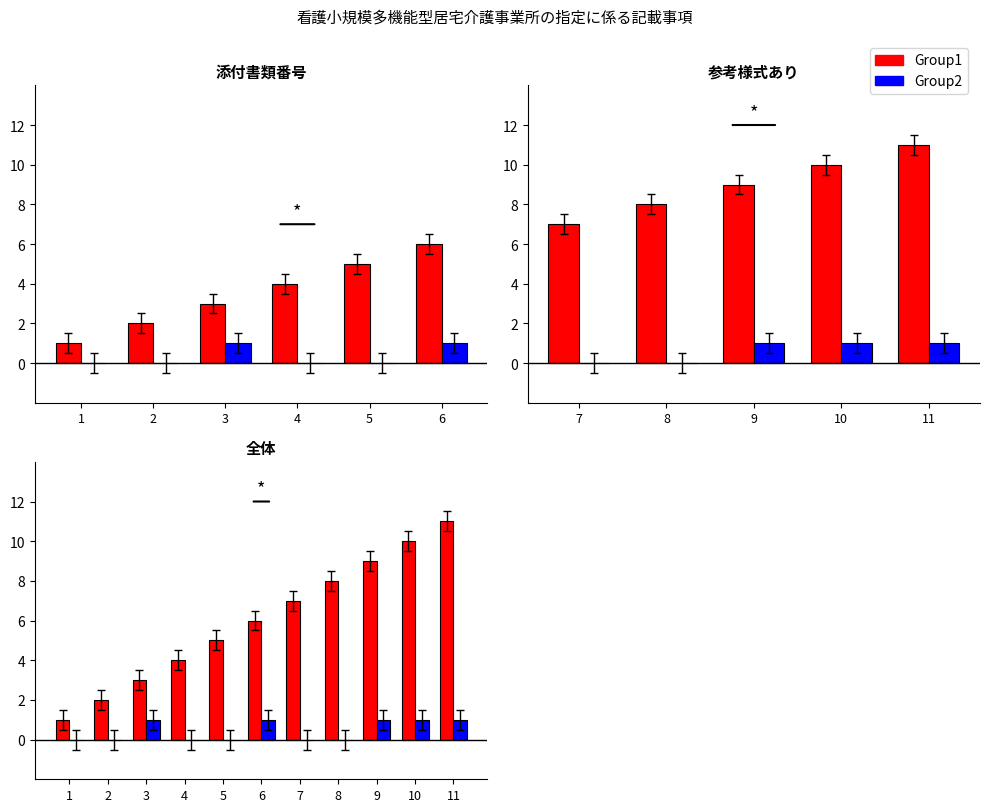

How many positive values does the Group2 series have?

5